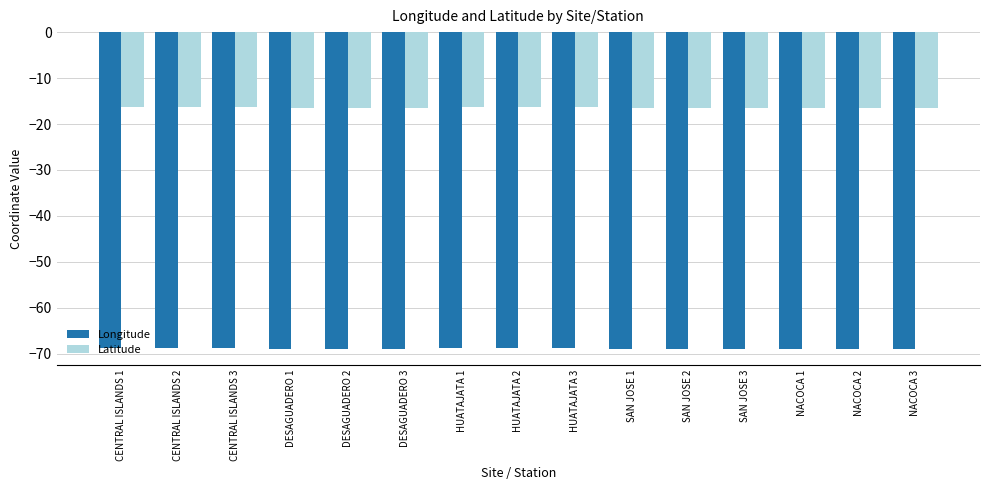

List the series in order of their peak value, lowest first.

Longitude, Latitude